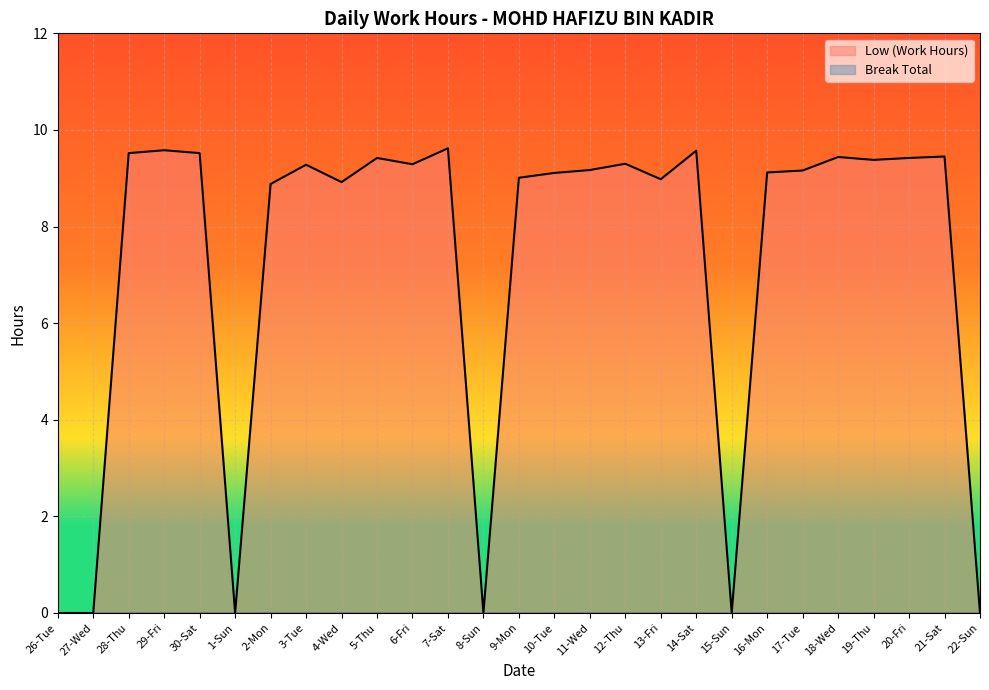

How many lines are shown in the chart?

2